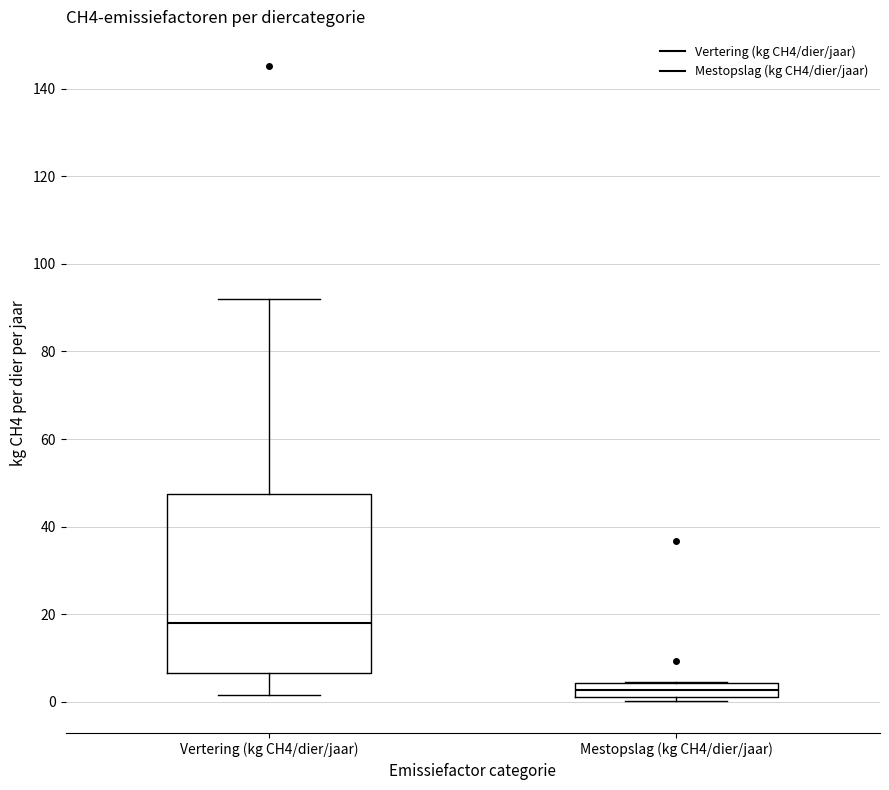

Comparing the boxes themselves (not the whiskers), which one is the tallest?

Vertering (kg CH4/dier/jaar)